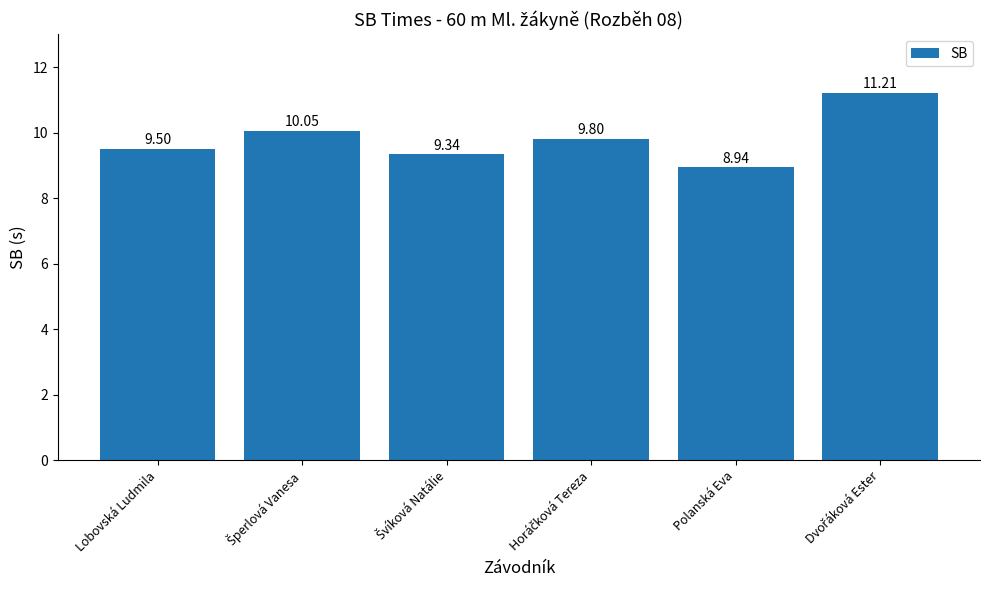

What is the approximate value at Polanská Eva?

8.9